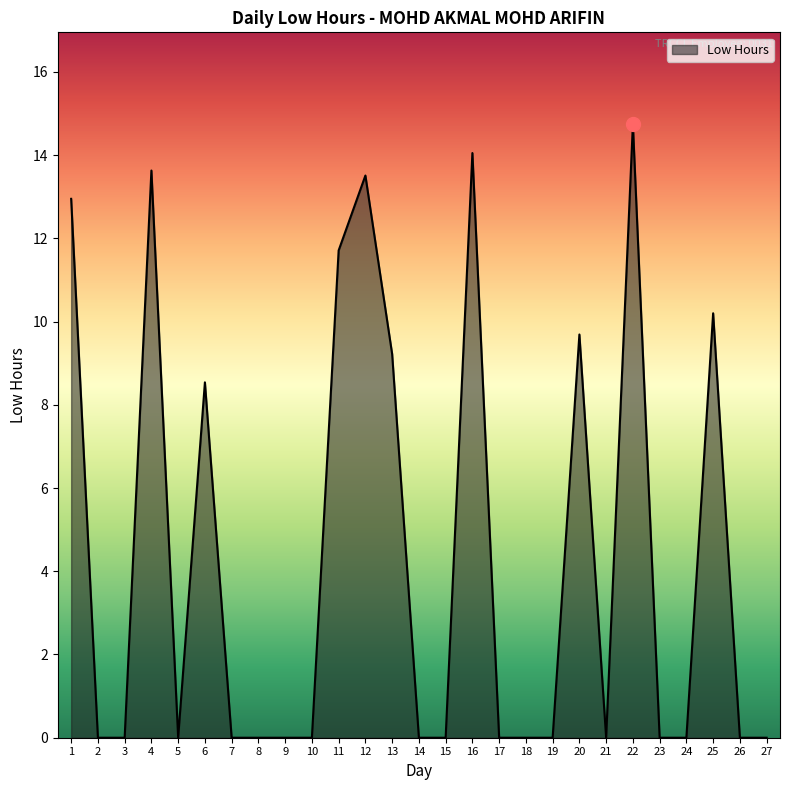

What is the difference between the maximum and minimum values?

14.7